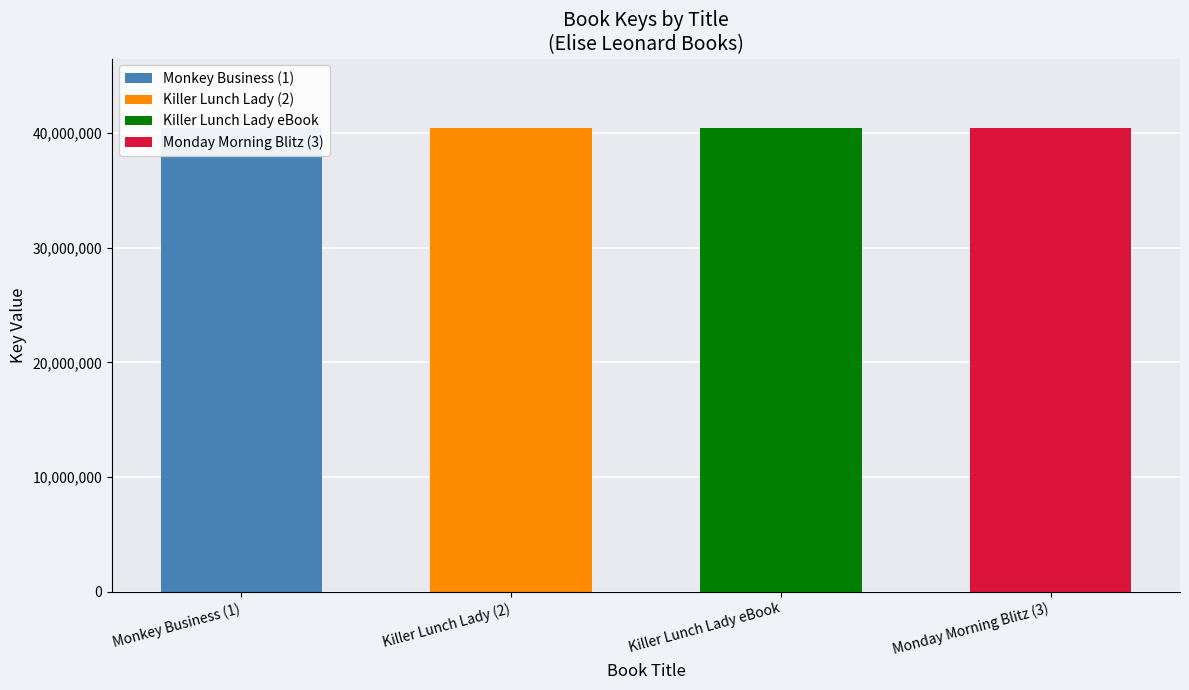

The chart shows a value of 15729042 at Killer Lunch Lady (2). True or false?

False